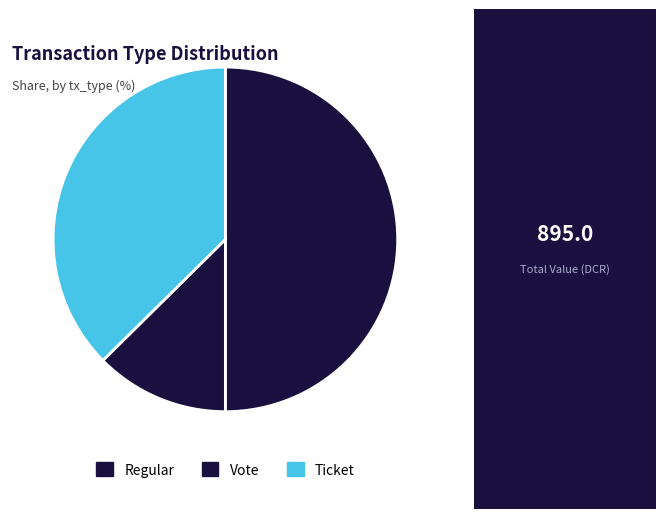

How many slices are in this pie chart?

3